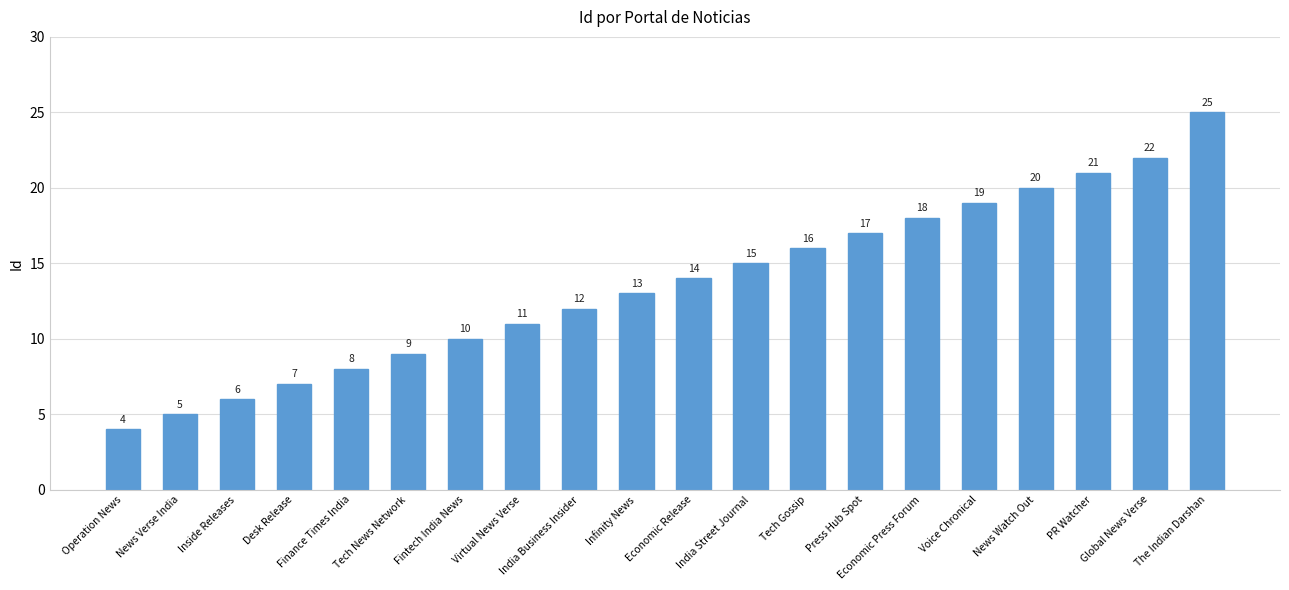

What is the sum of the values at Finance Times India and Operation News?

12